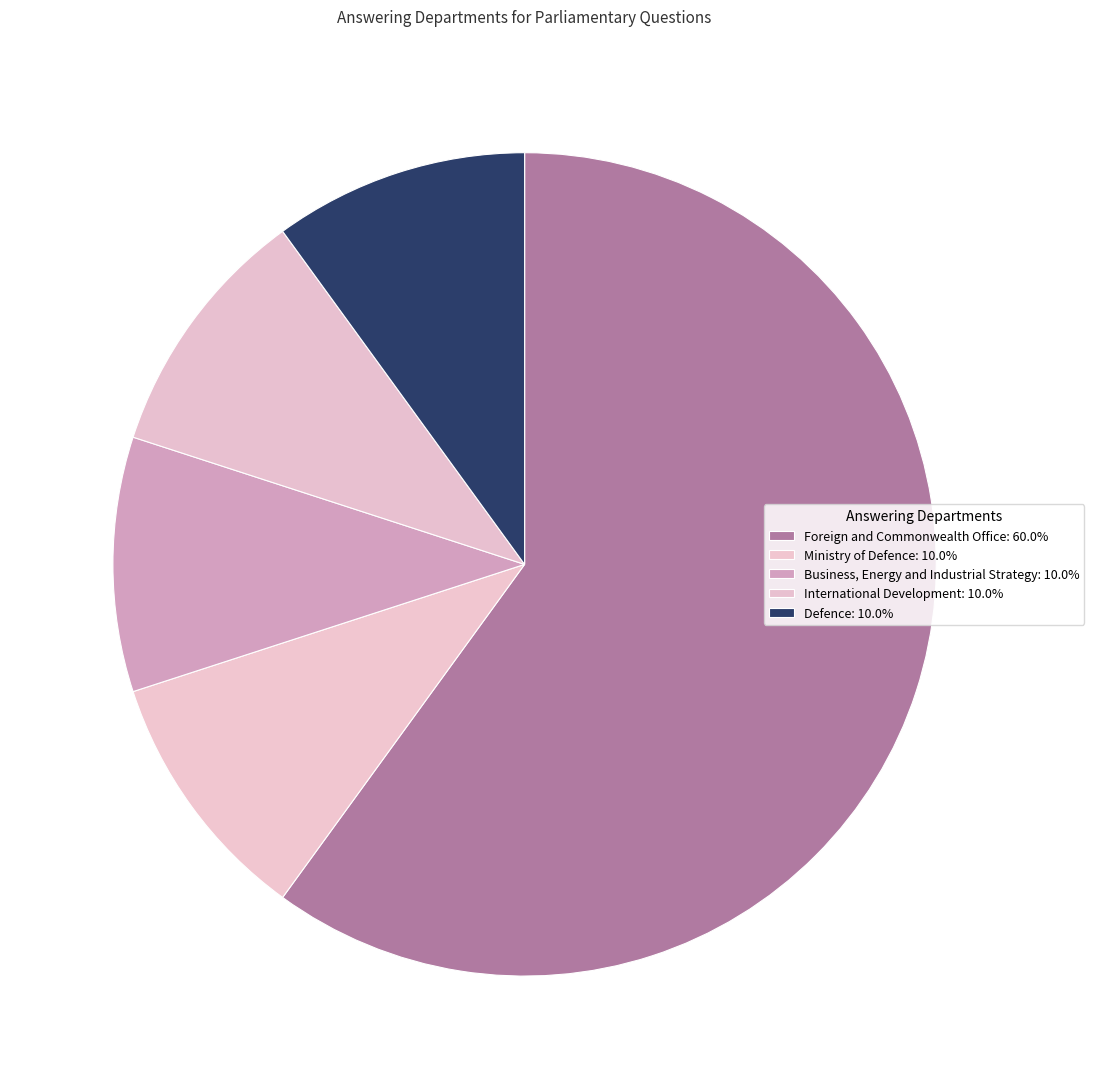

To the nearest percent, what is the average slice percentage?

20%